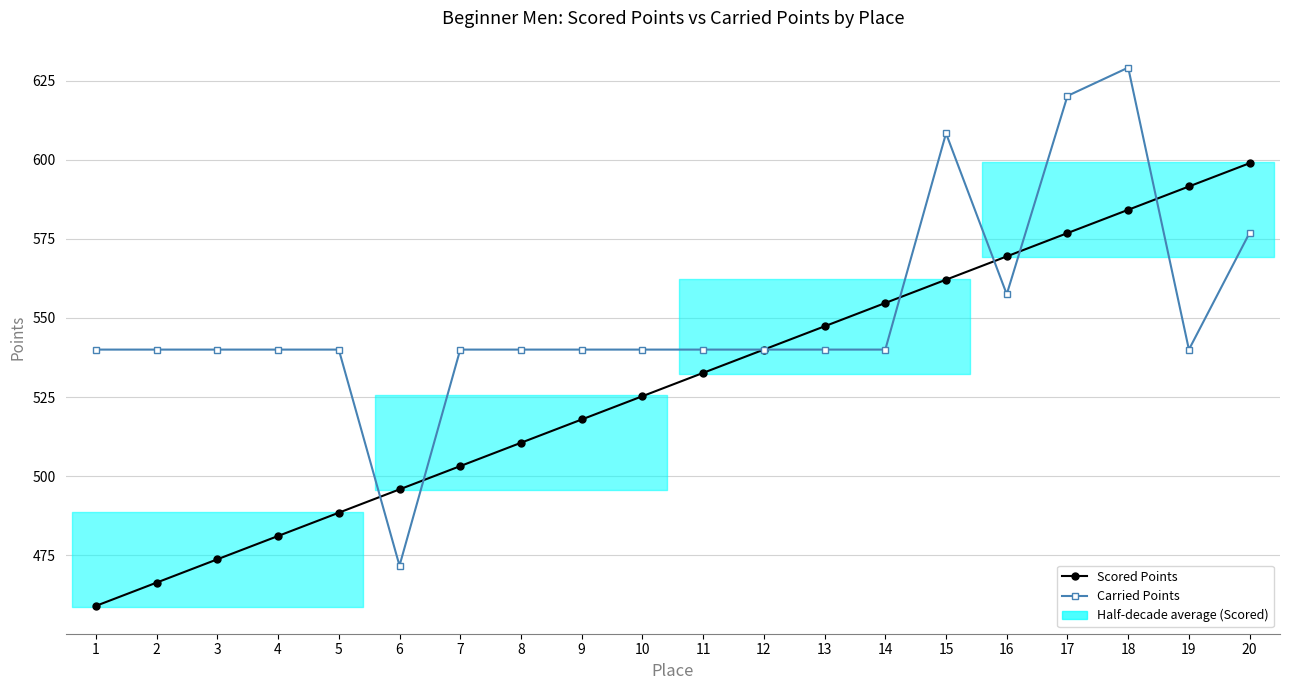

The value of Scored Points at 18 is 351.8. True or false?

False